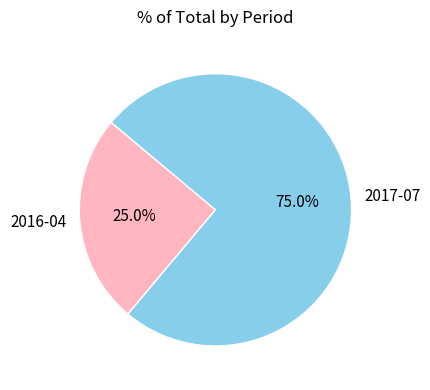

Count the number of slices in the pie.

2